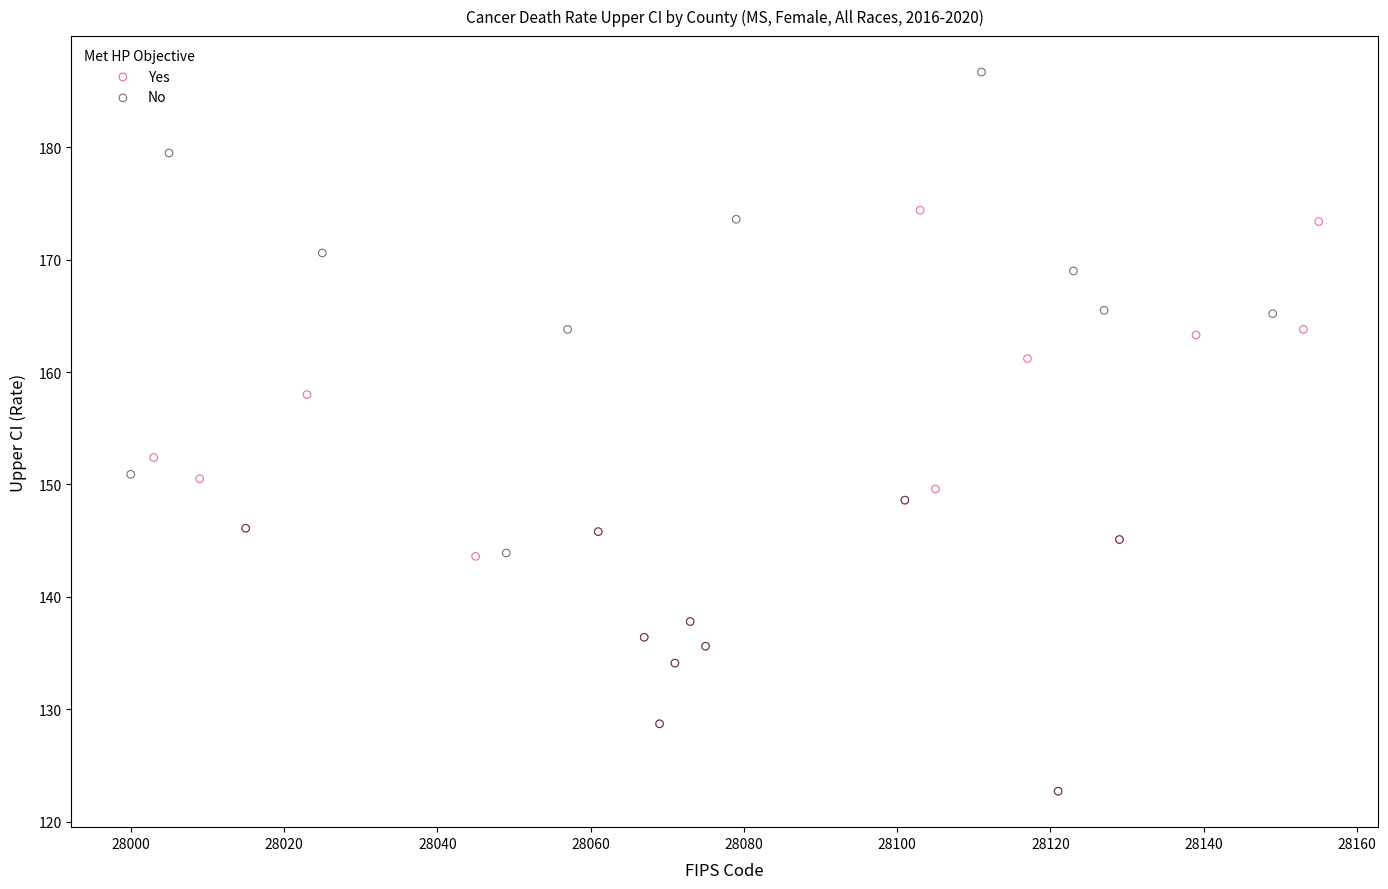

Which series contains the highest Y value?

No